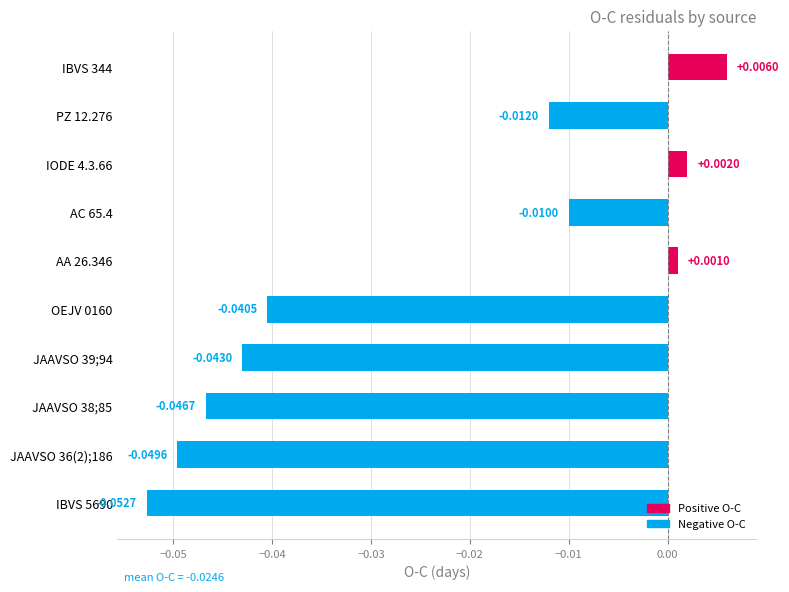

How many bars are there in total?

10